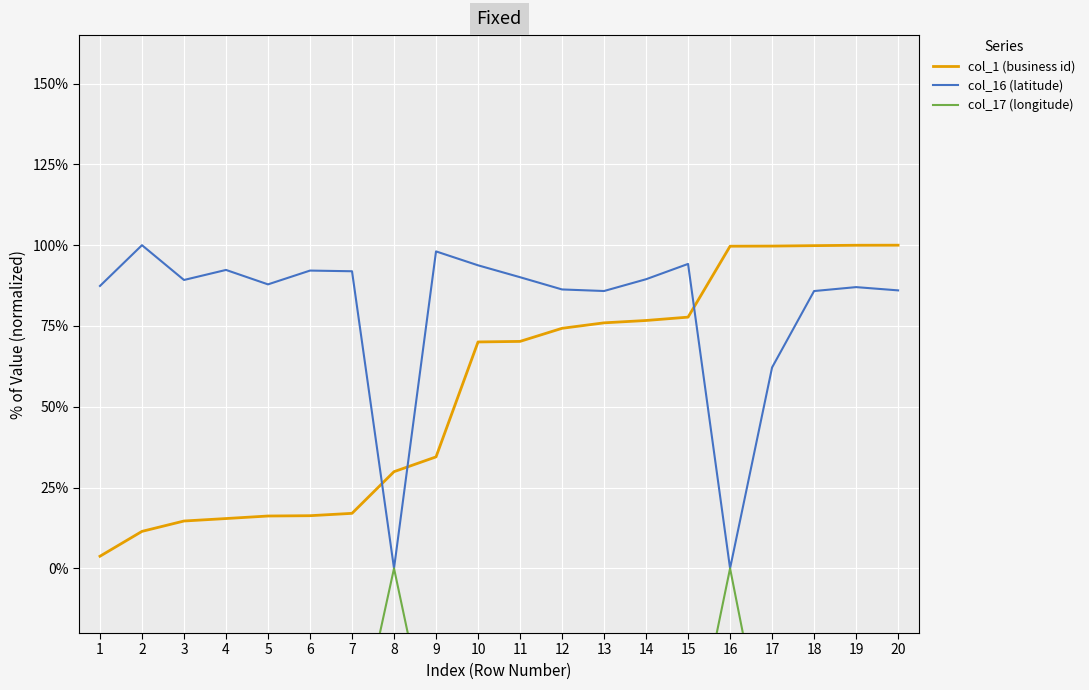

What is the difference between the maximum and minimum values in the col_16 (latitude) series?

100.0